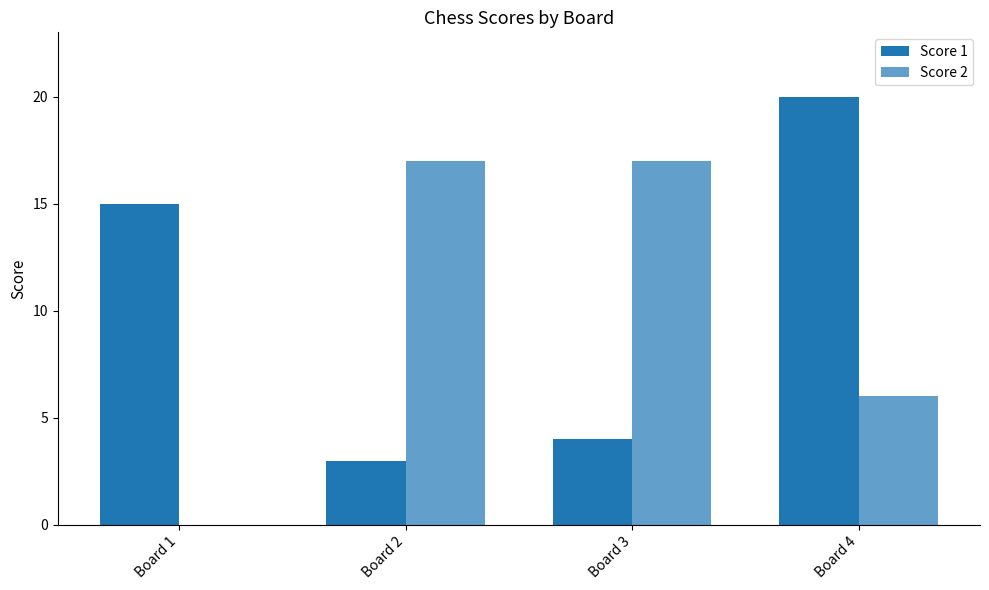

At which label does Score 1 reach its peak?

Board 4